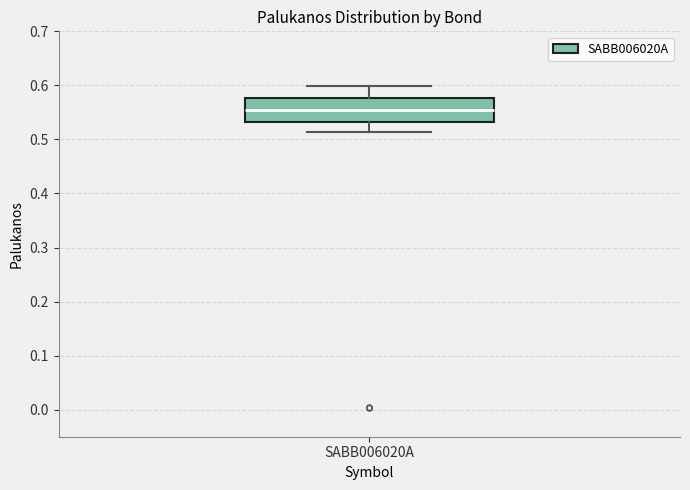

Transcribe this box plot: give where the median line is, the range the box spans, and where the two whiskers end, as read against the y-axis. The values are not printed on the chart, so give them approximately, as read against the axis.

median 0.55, box 0.53 to 0.58, whiskers 0.51 to 0.60